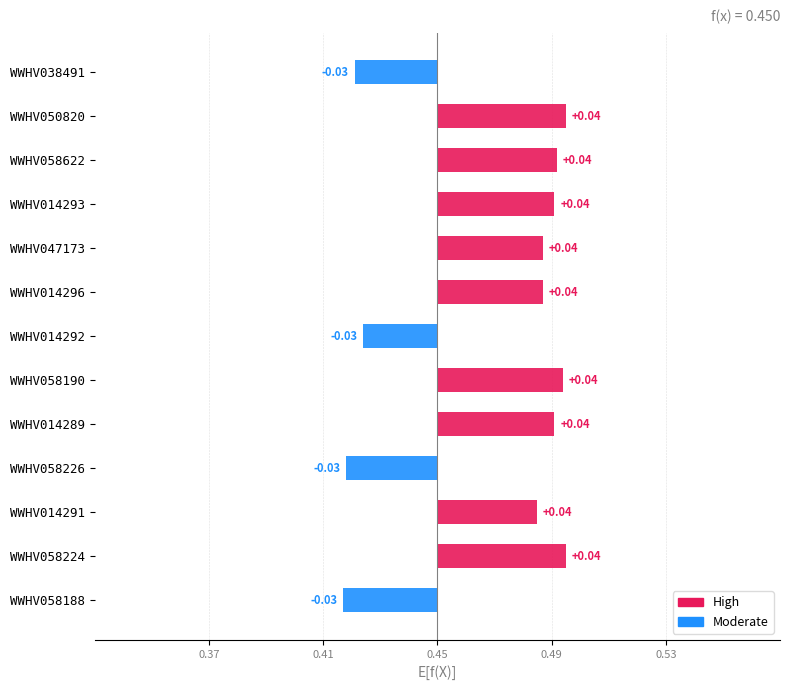

Rank the series by their average value, from lowest to highest.

Moderate, High